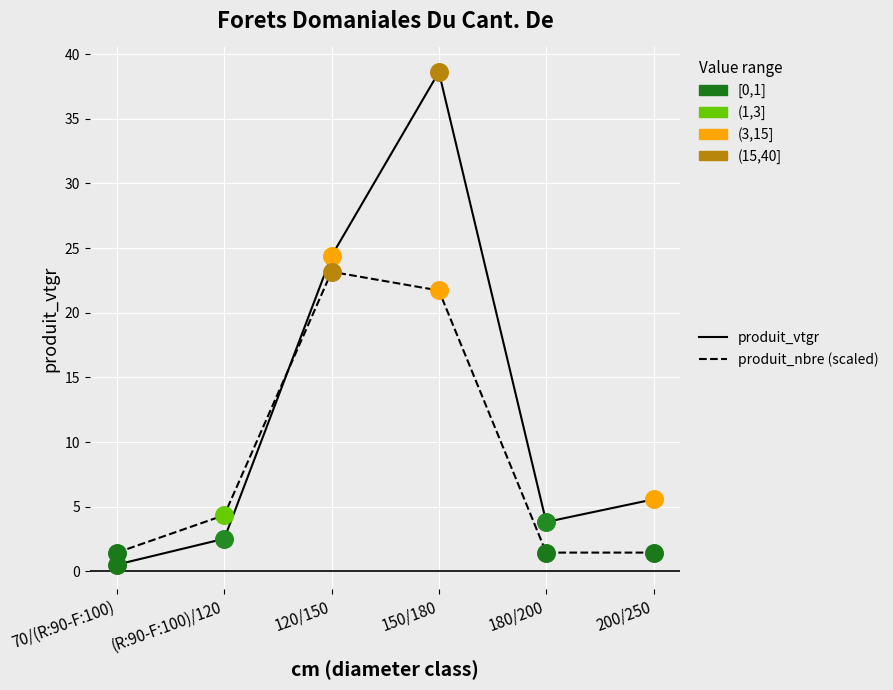

At how many categories does at least one series exceed 11?

2